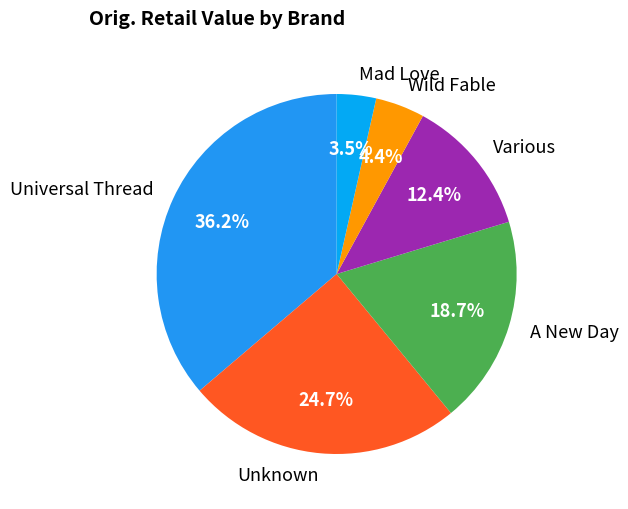

What portion of the pie excludes Unknown?

75.3%